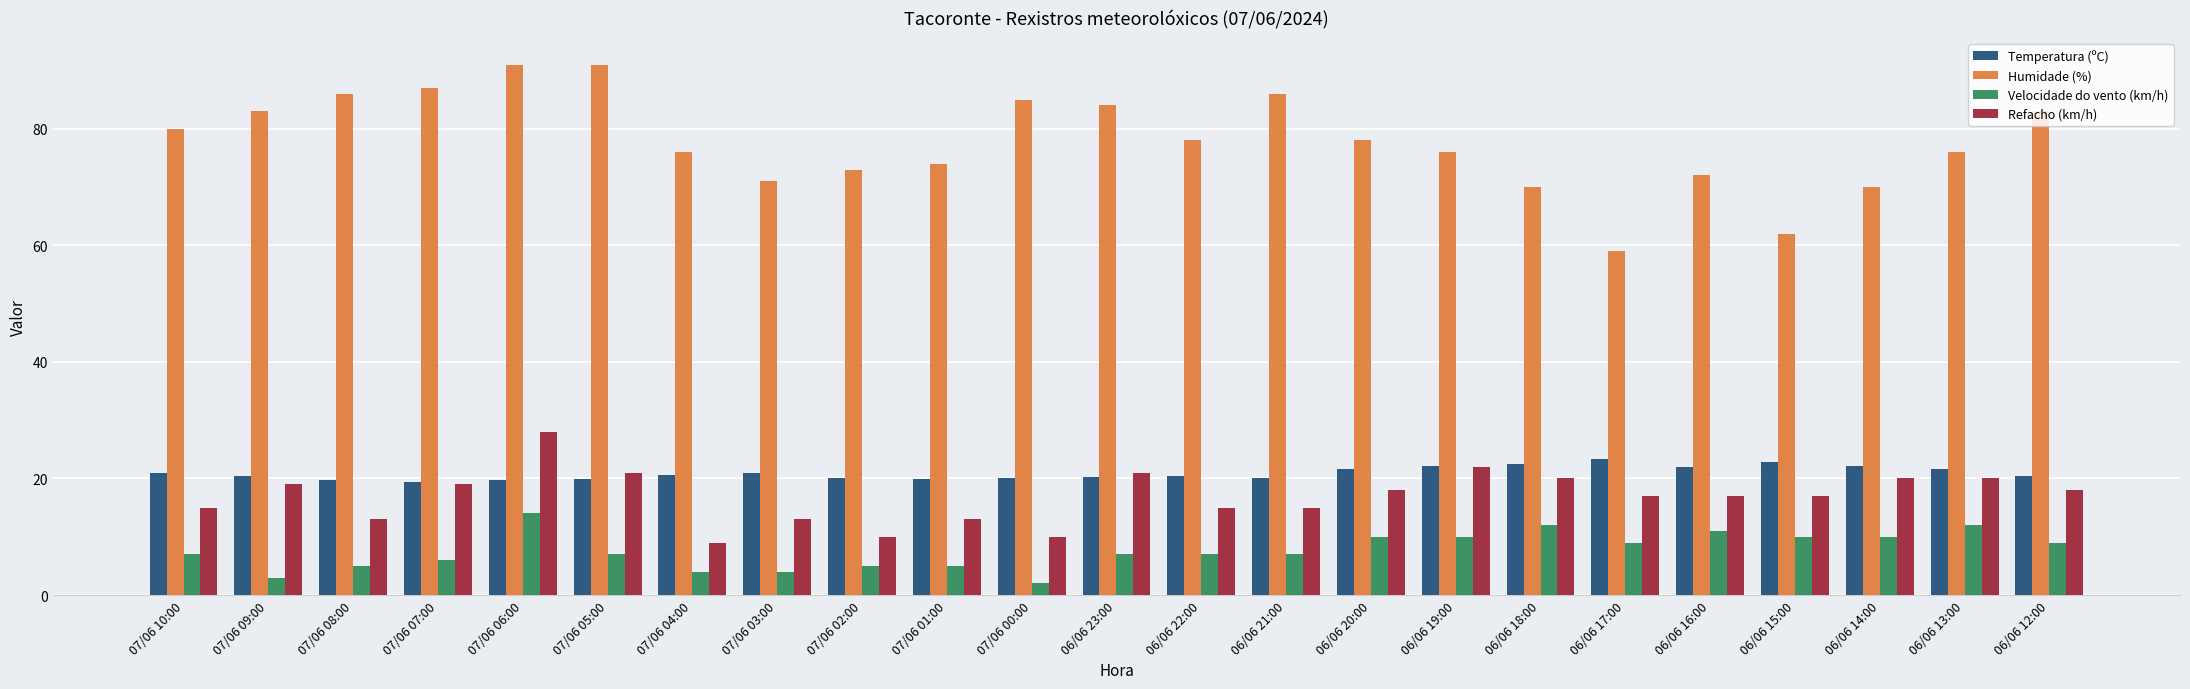

What are all the series names shown in the legend?

Temperatura (ºC), Humidade (%), Velocidade do vento (km/h), Refacho (km/h)